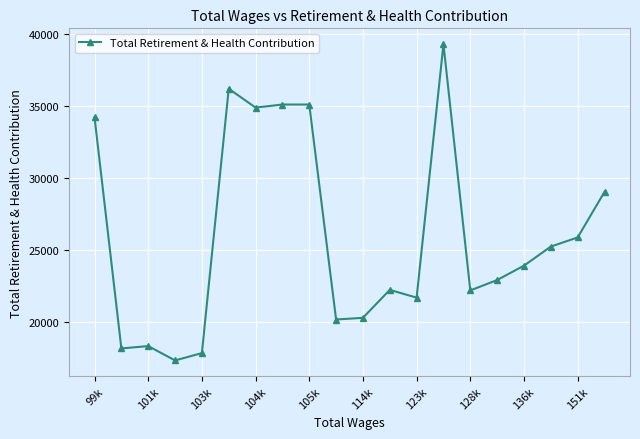

How many lines are shown in the chart?

1